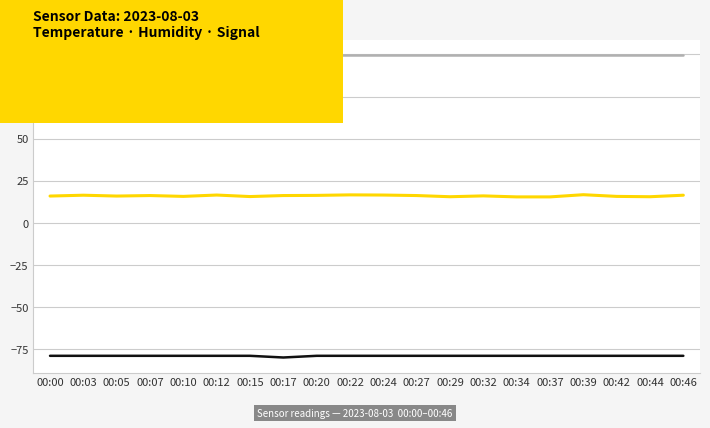

Where is the first local minimum for Signal?

00:17